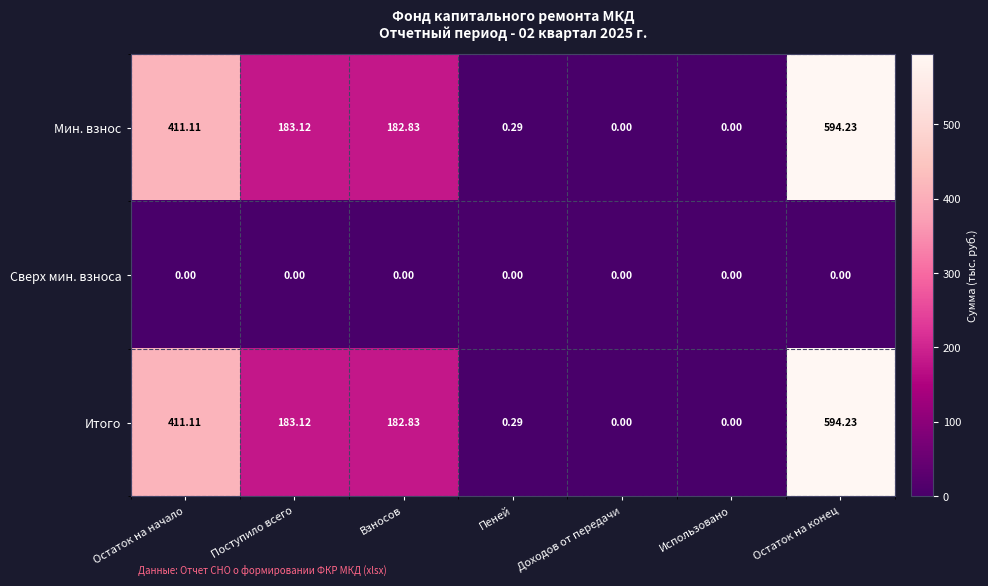

Is the value of Сверх мин. взноса at Пеней greater than the value of Итого at Поступило всего?

No